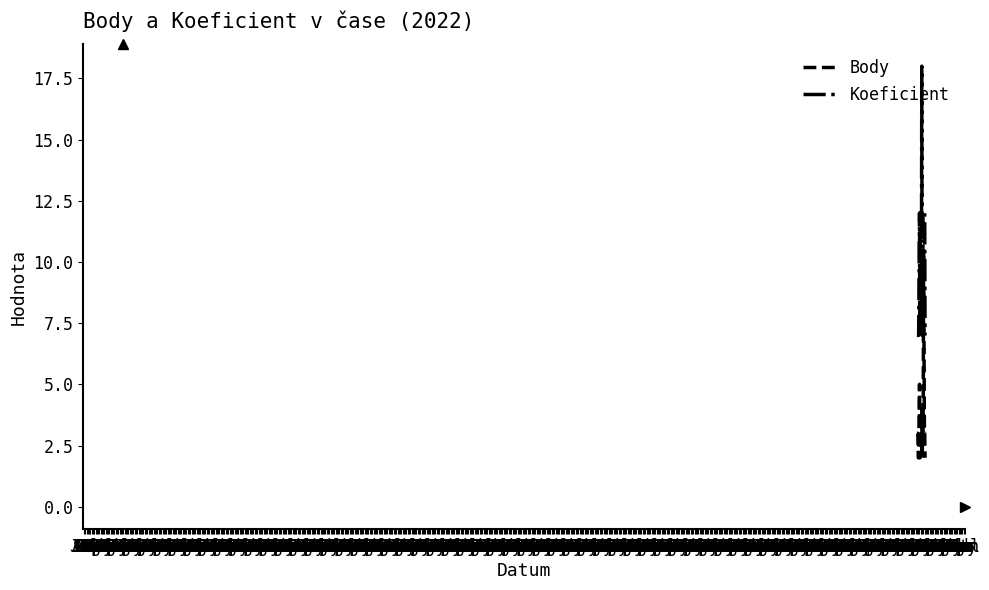

List the series in order of their overall mean, highest first.

Koeficient, Body